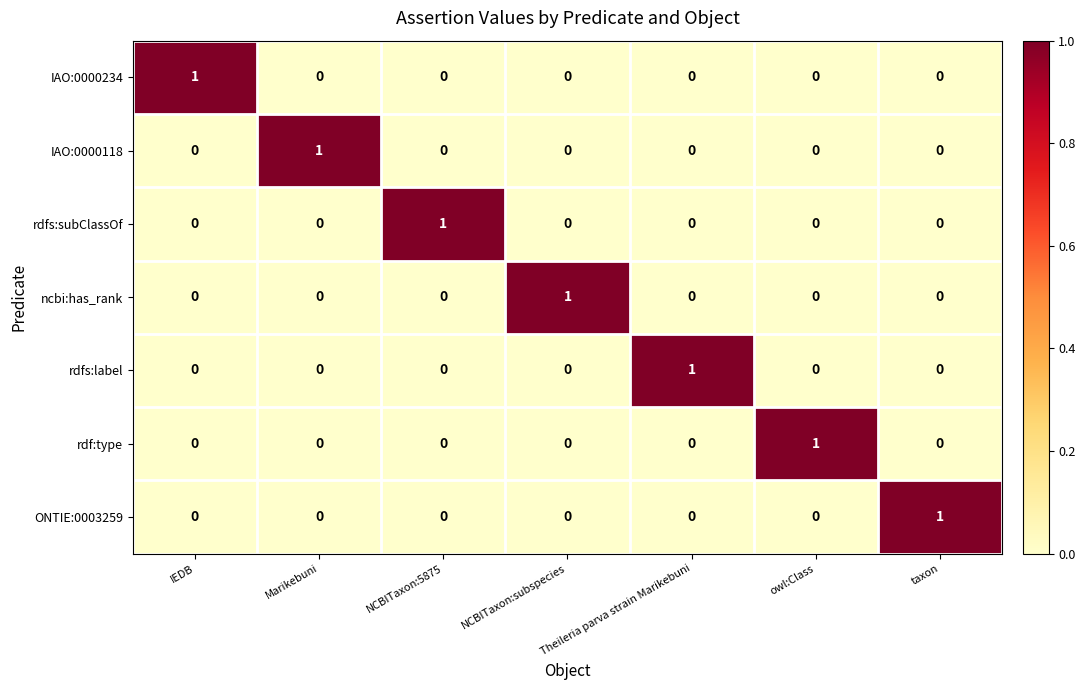

At how many categories does at least one series exceed 0?

7